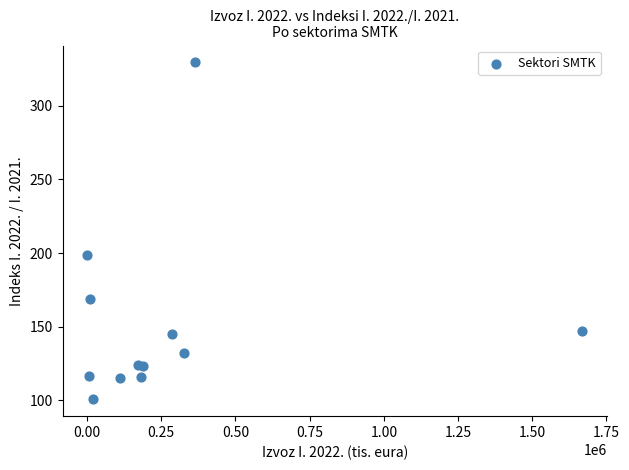

What Y value in the scatter plot is closest to 215?

198.9